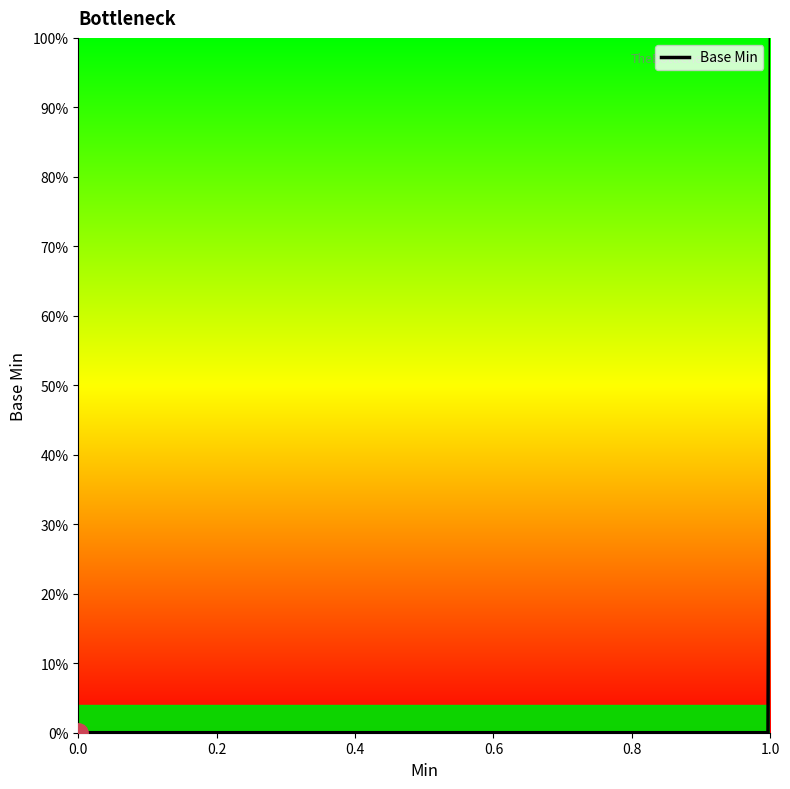

Is this an area chart (filled region under the line)?

Yes